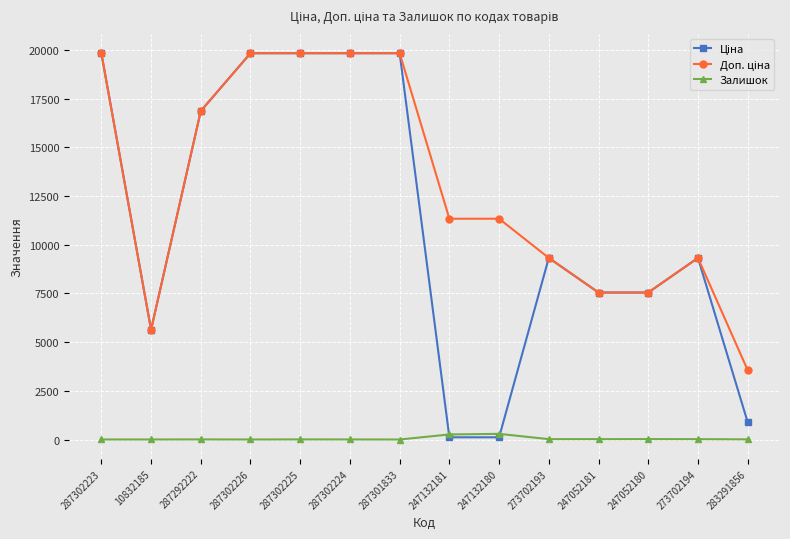

Is it true that Залишок equals 19.0 at 273702193?

True